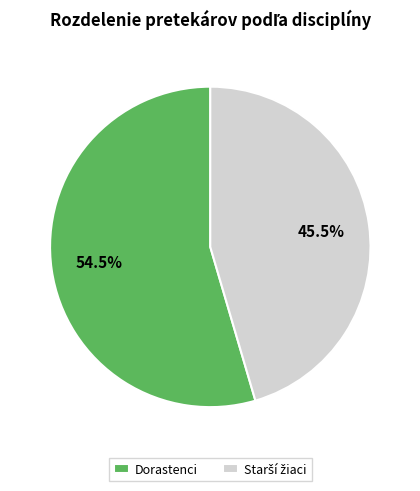

What is the majority slice?

Dorastenci